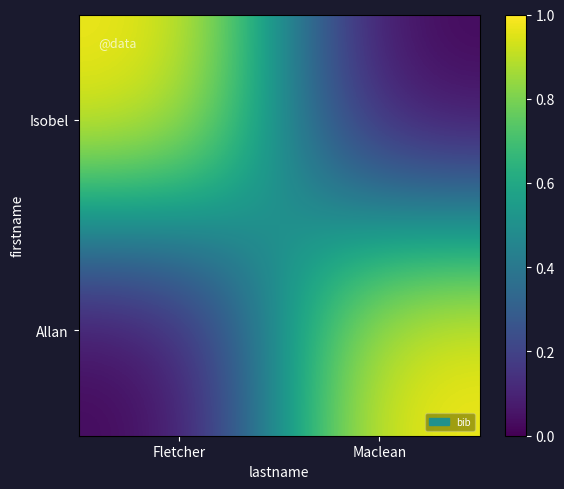

Rank the series by their maximum value, from highest to lowest.

Isobel, Allan